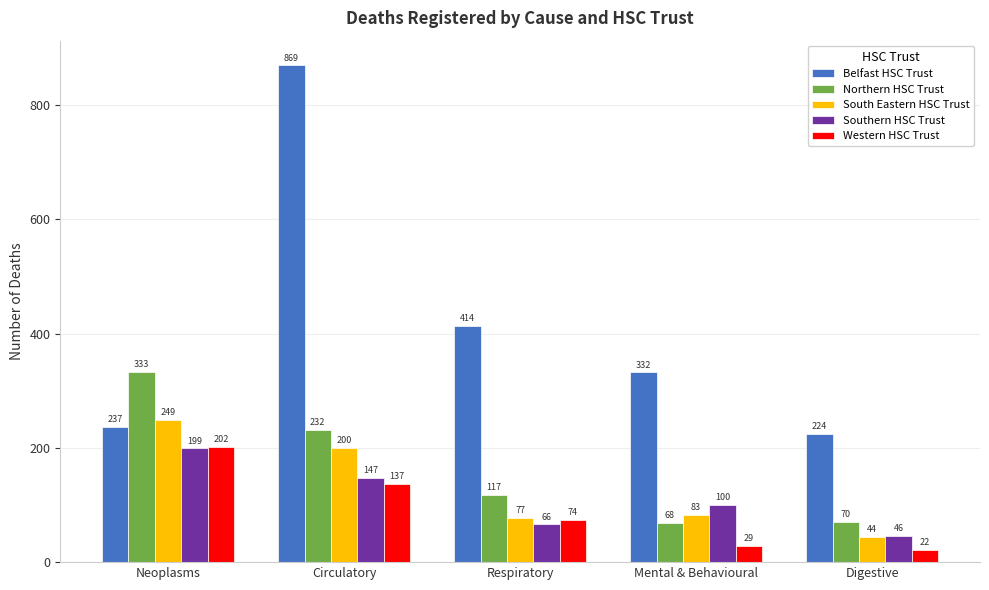

Reading left to right, what are all the values shown in this chart?

Belfast HSC Trust: 237	869	414	332	224
Northern HSC Trust: 333	232	117	68	70
South Eastern HSC Trust: 249	200	77	83	44
Southern HSC Trust: 199	147	66	100	46
Western HSC Trust: 202	137	74	29	22